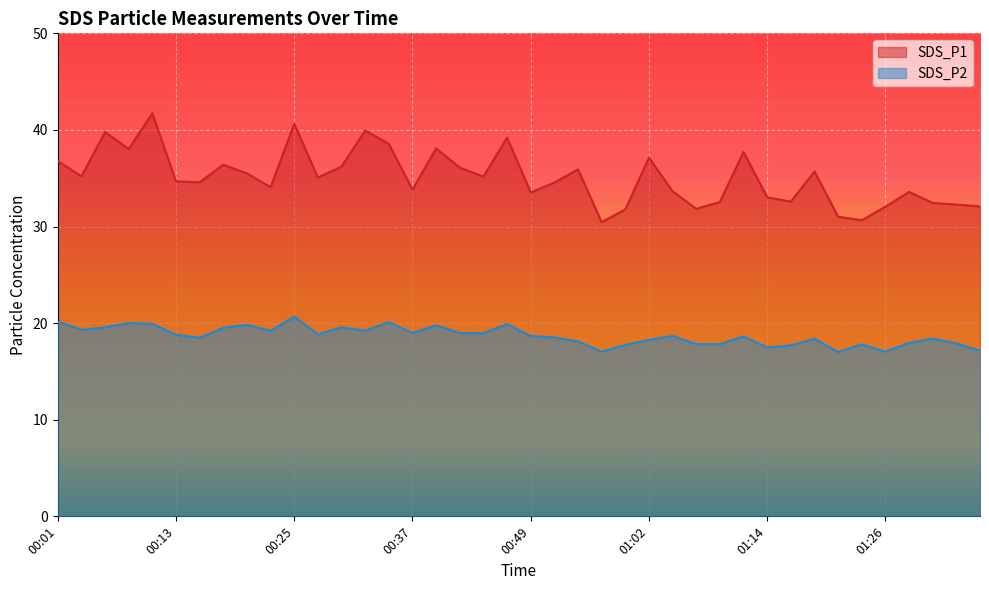

What is the label of the 4th point from the left?

00:08